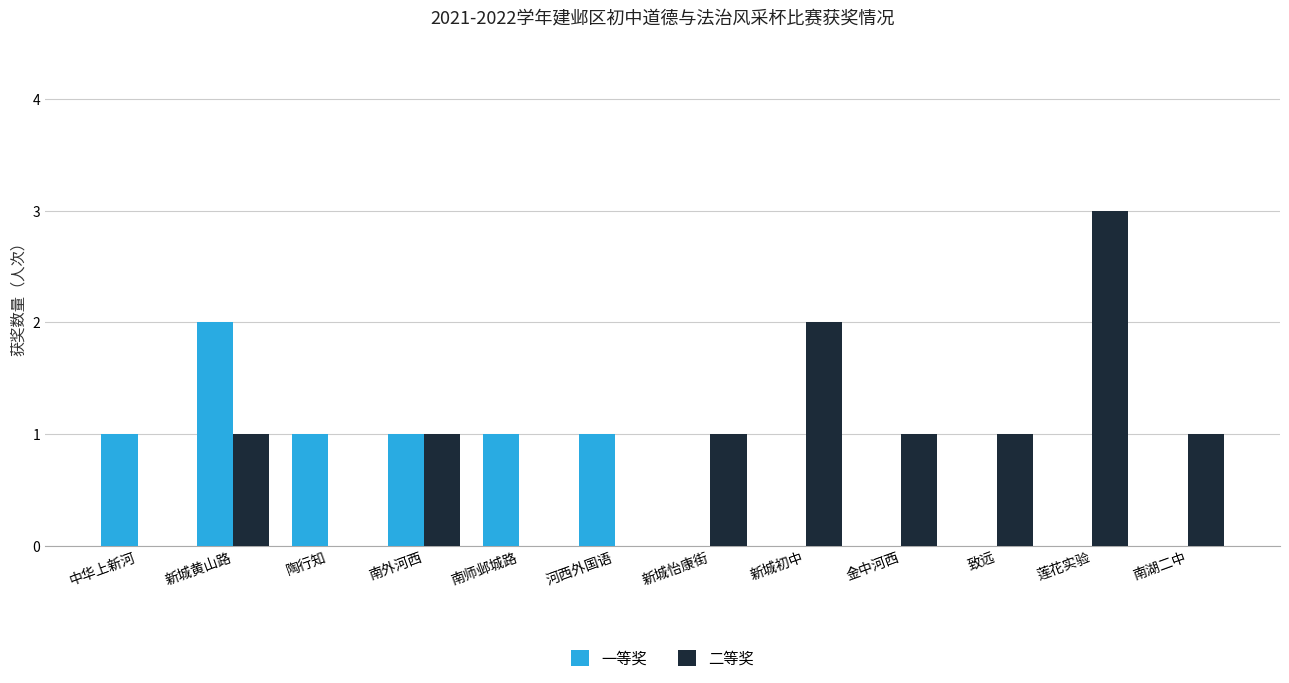

Is it true that 二等奖 equals 3 at 莲花实验?

True